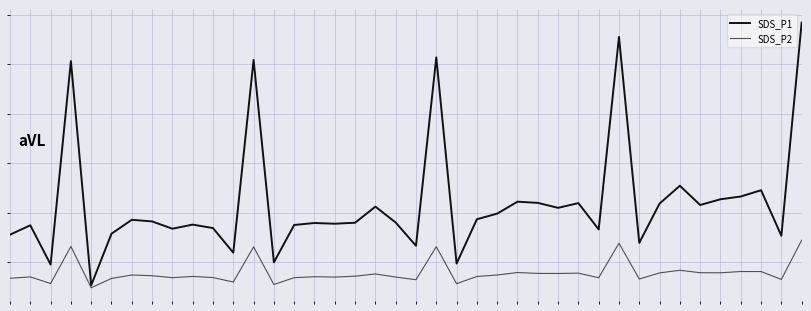

Is this an area chart (filled region under the line)?

No